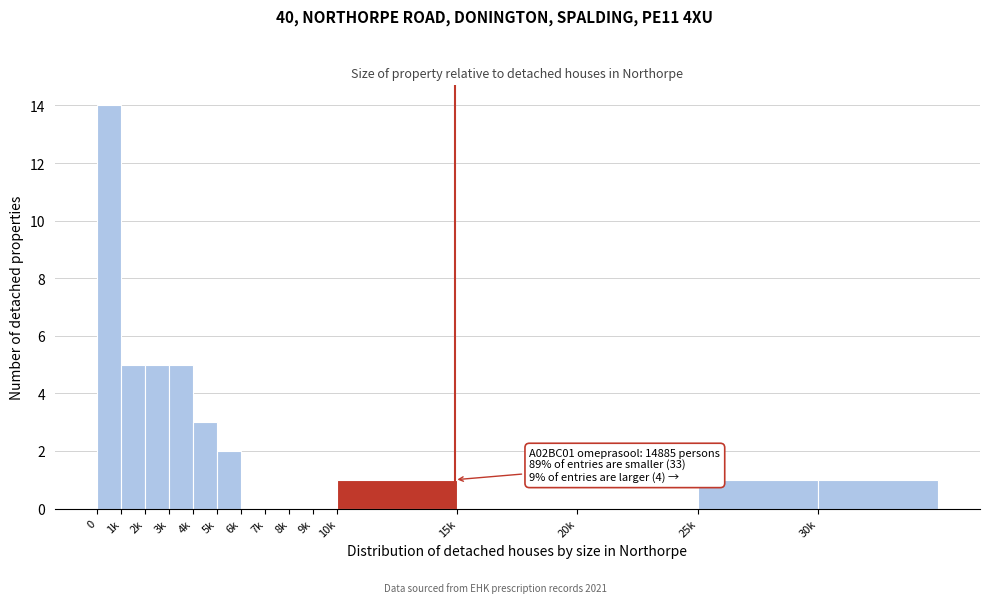

Reading left to right, extract all data points from this chart.

0=14	1k=5	2k=5	3k=5	4k=3	5k=2	6k=0	7k=0	8k=0	9k=0	10k=1	15k=0	20k=0	25k=1	30k=1